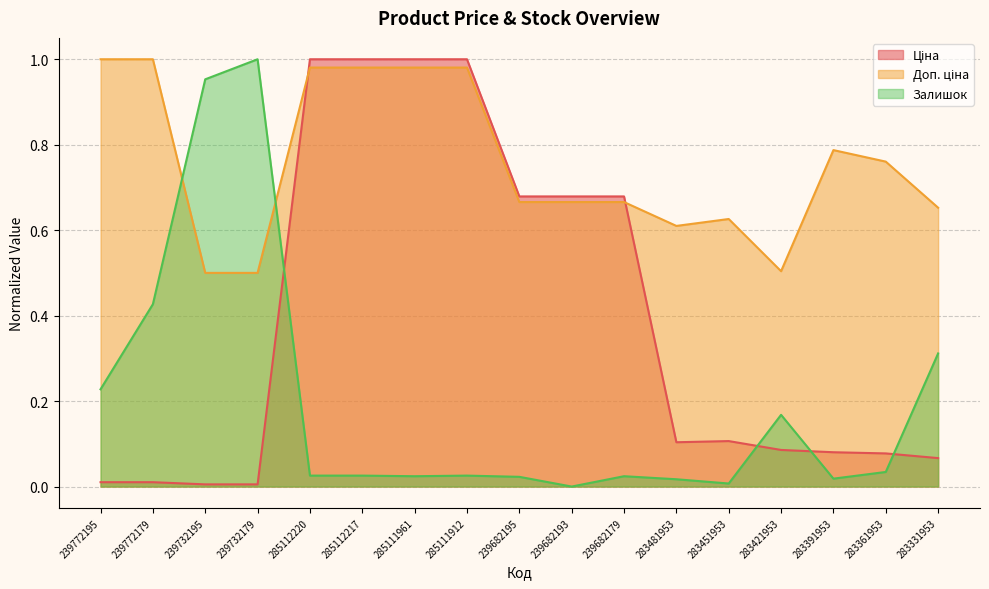

How many distinct data groups are displayed?

3